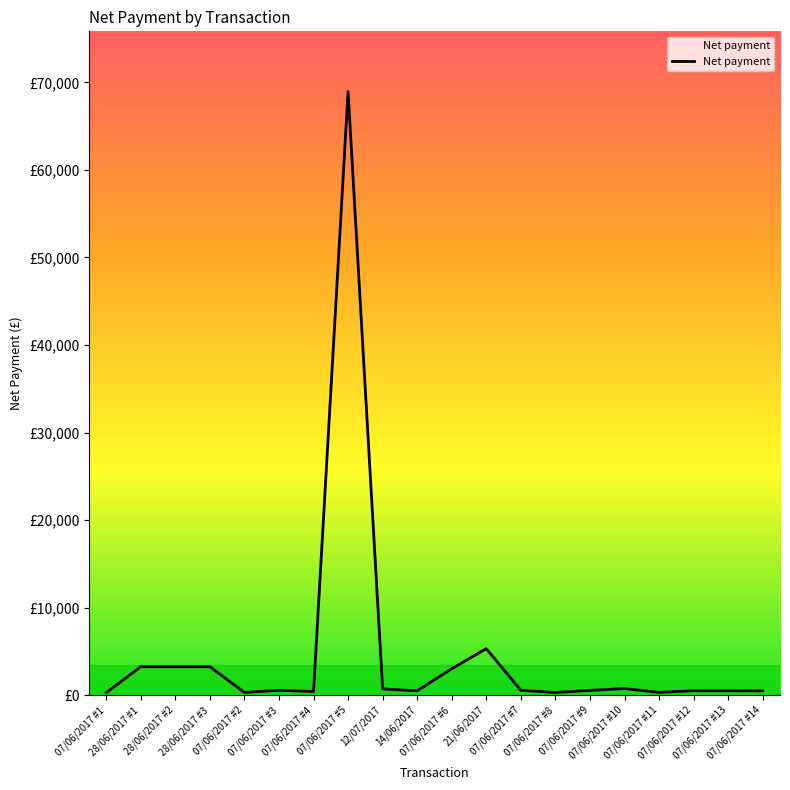

True or false: the data shows 846.2 at 14/06/2017.

False